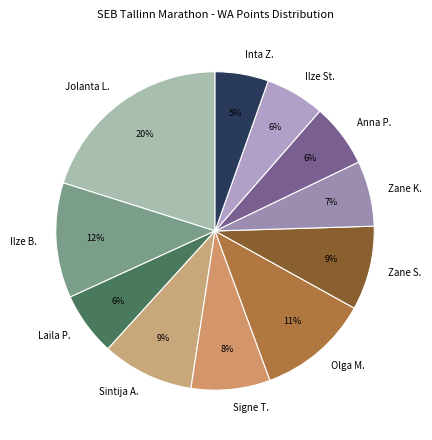

What percentage is the Zane K. slice, to the nearest percent?

7%